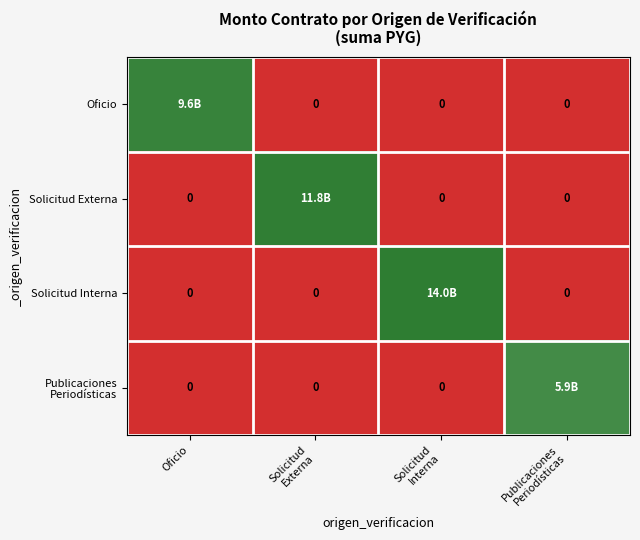

Between Solicitud
Externa and Publicaciones
Periodísticas, which is larger?

Solicitud
Externa